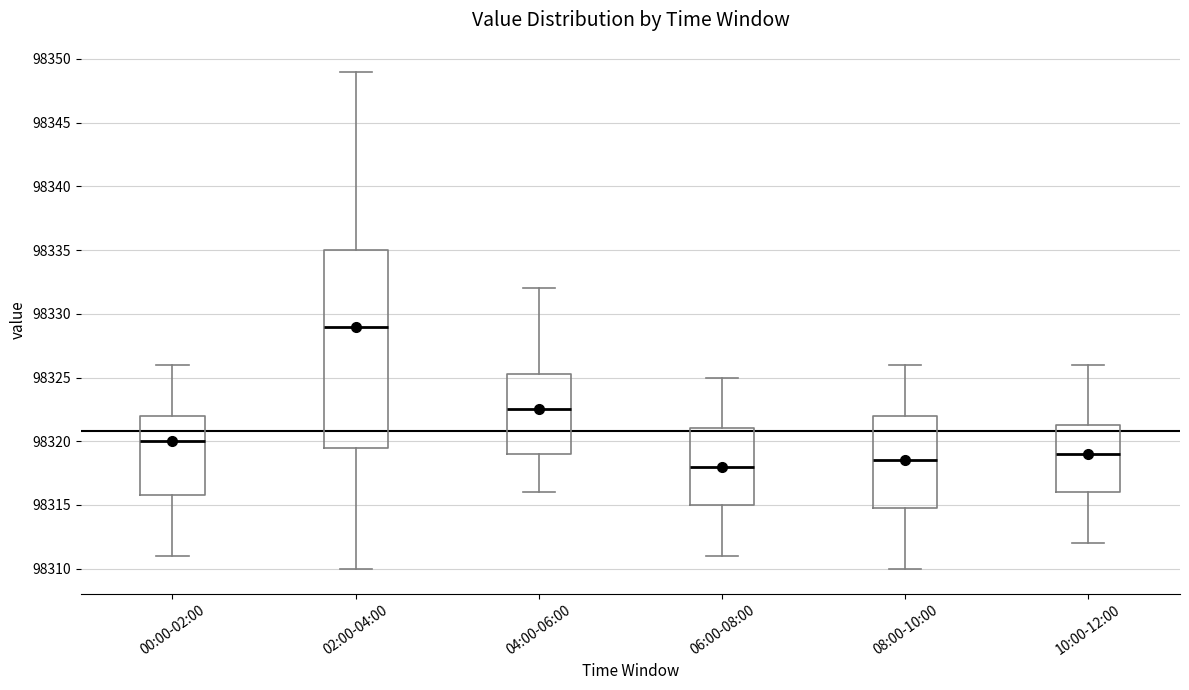

Which box's median line is the lowest?

06:00-08:00